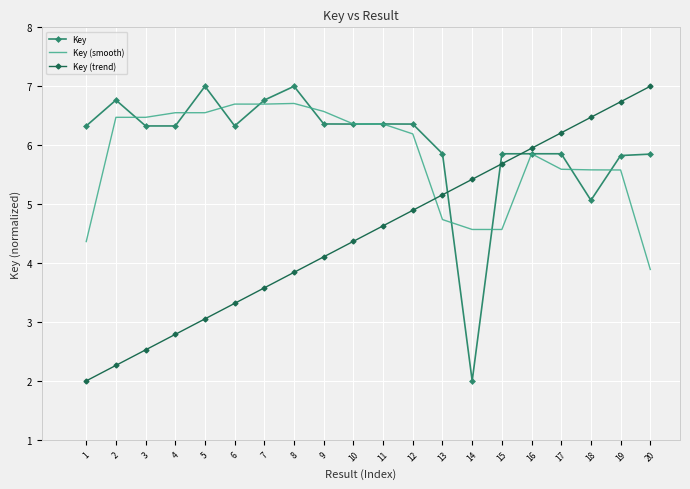

What is the difference between the highest and lowest values at 5?

3.9